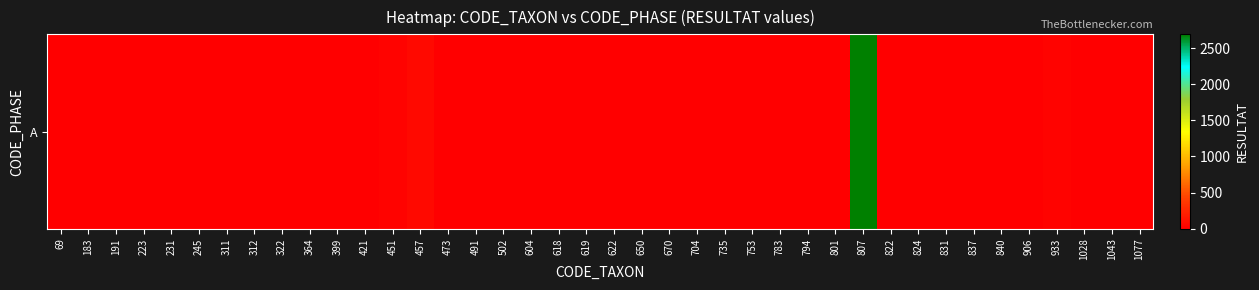

What is the greatest value displayed?

2690